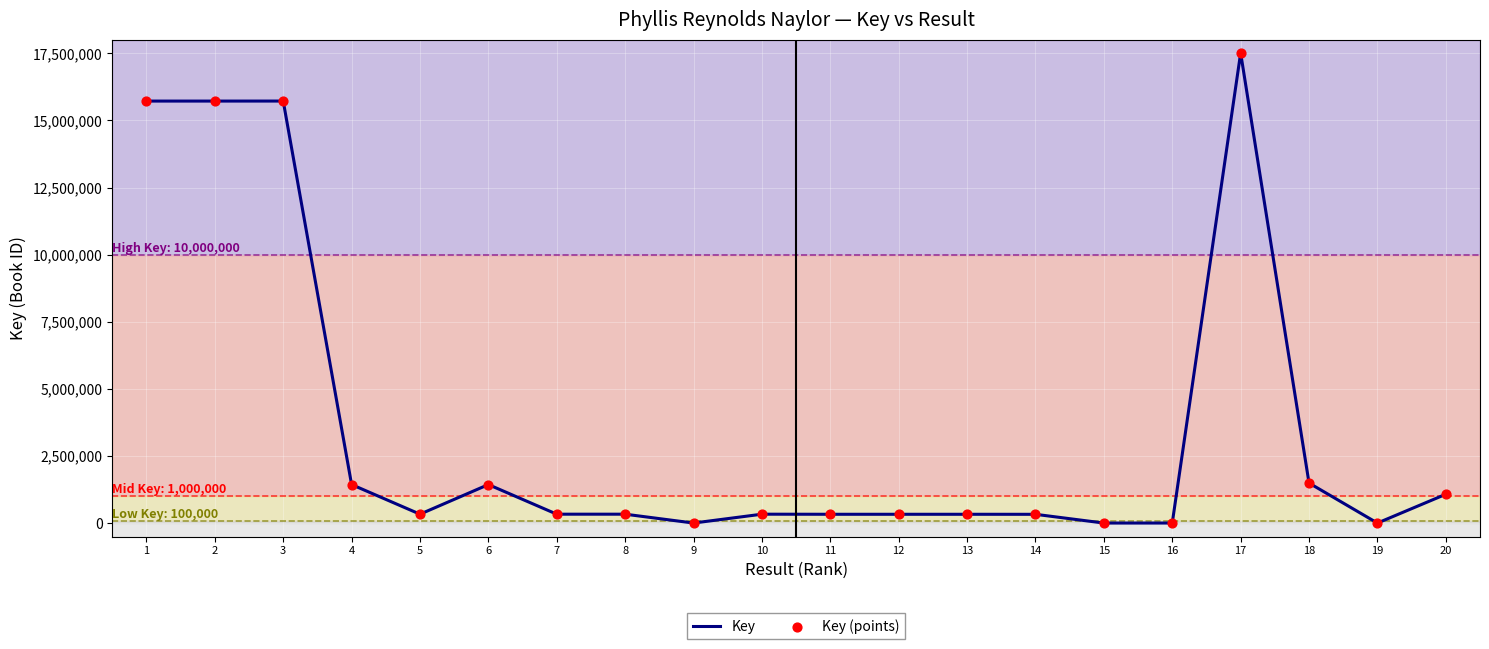

What is the difference between the maximum and minimum values?

17501660